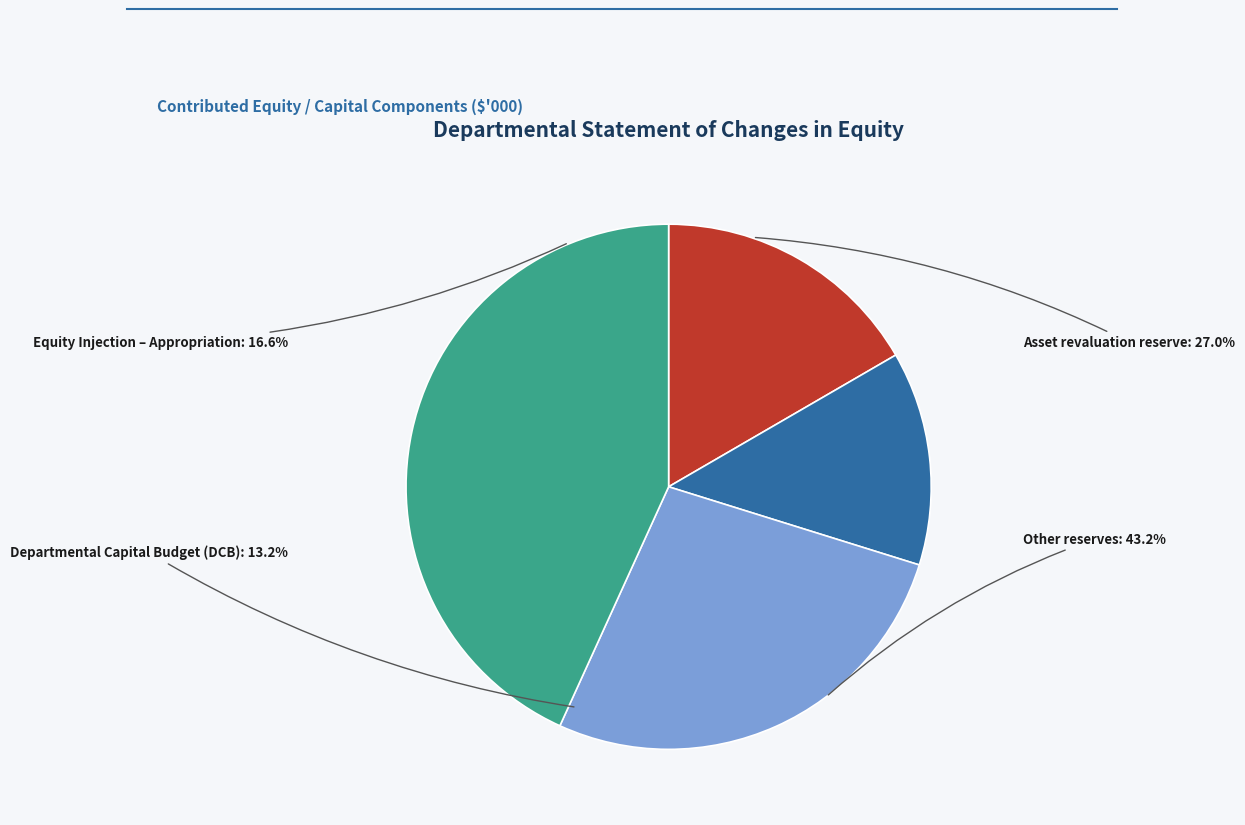

What is the largest slice in the pie chart?

Other reserves